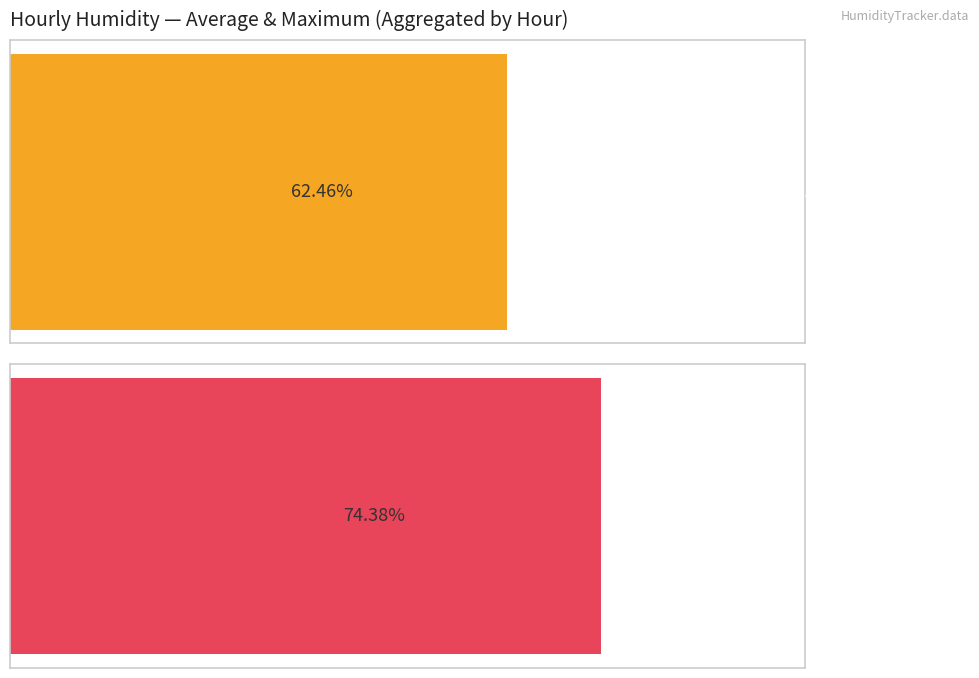

Which series has the largest total across all categories?

Maximum humidity